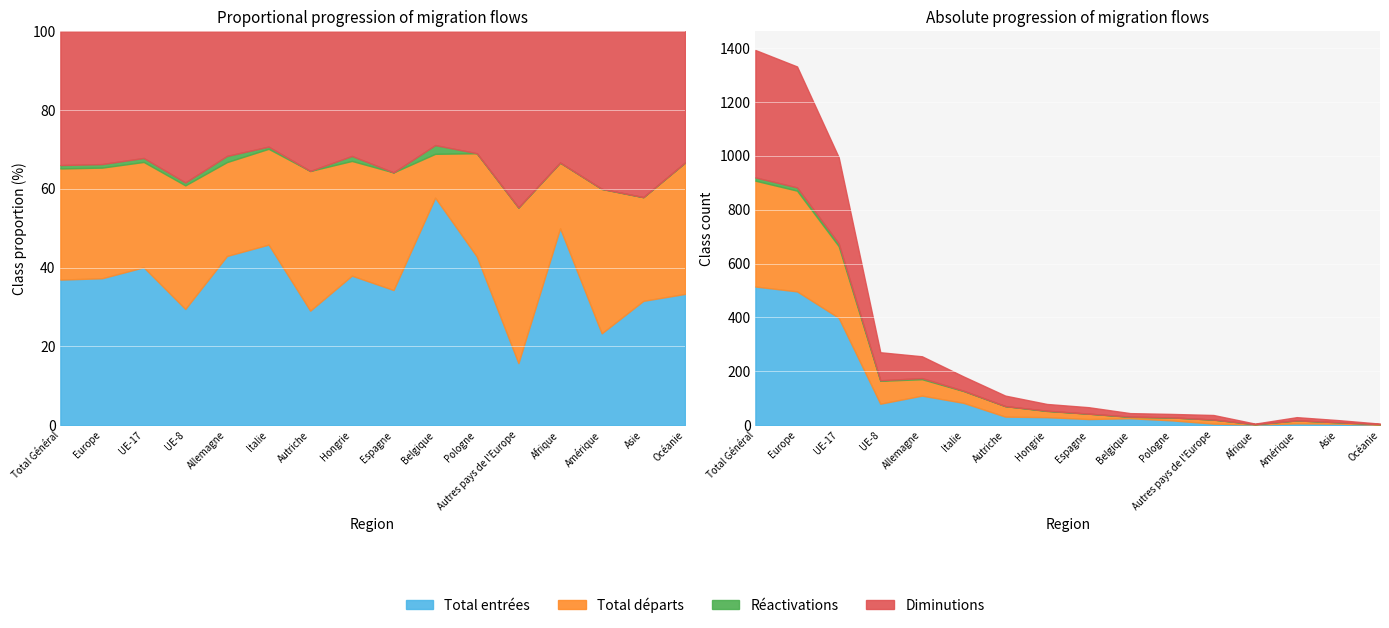

Which series has the largest range (max minus min)?

Total entrées